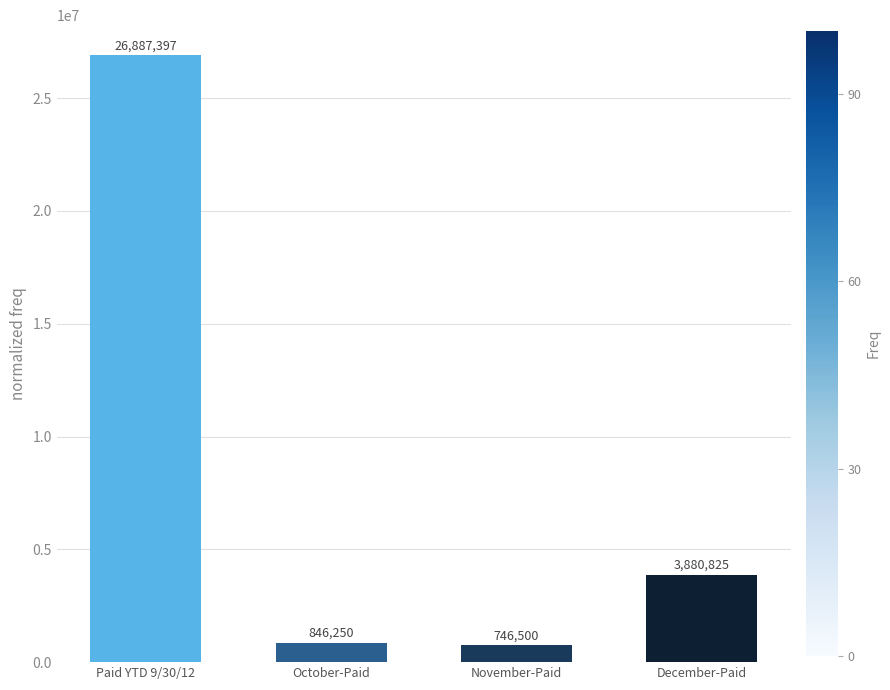

What is the sum of the values at November-Paid and December-Paid?

4627325